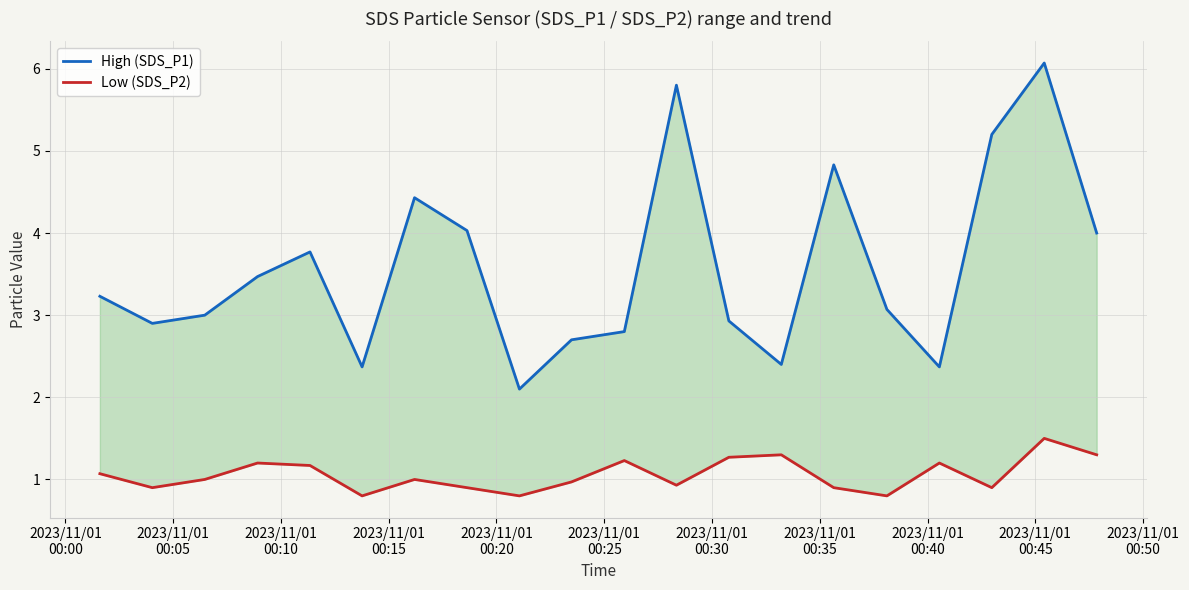

True or false: High (SDS_P1) and Low (SDS_P2) cross at least once.

False